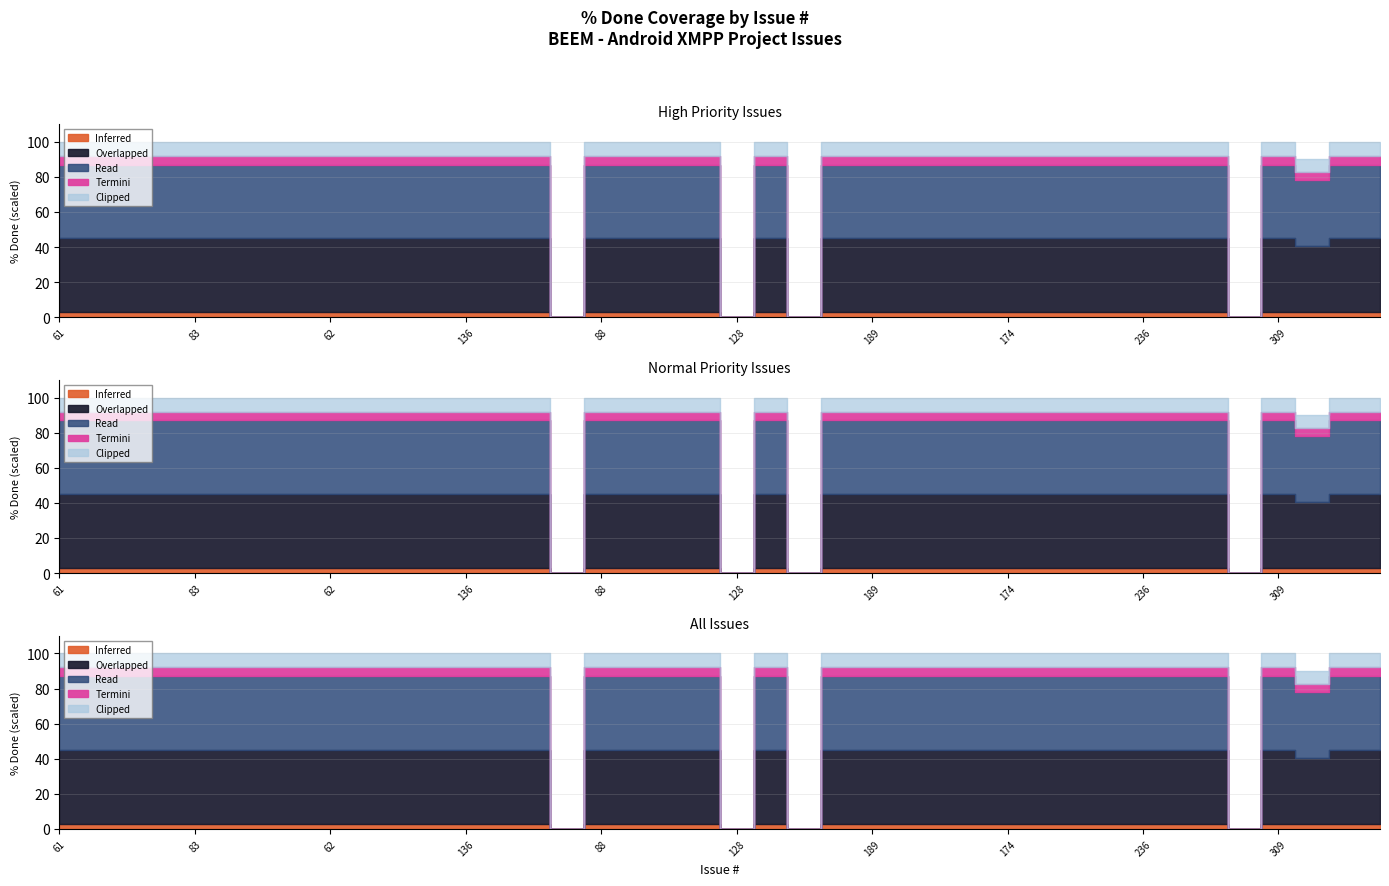

Where is the first local maximum for Read?

149